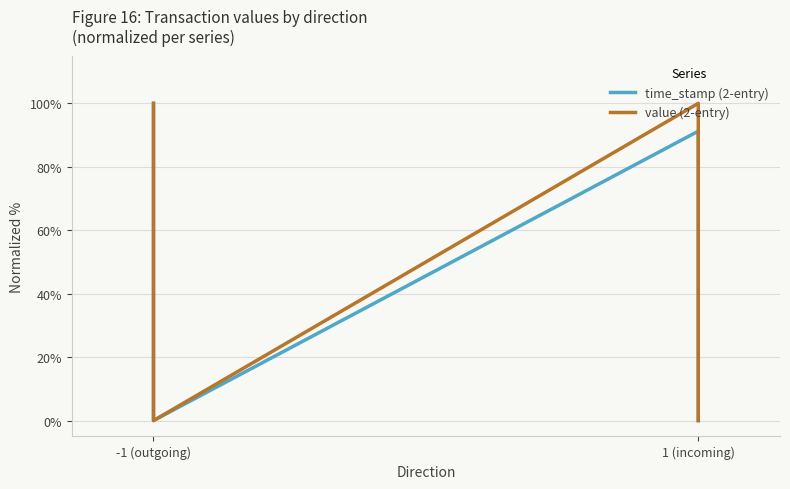

Reading right to left, list all the values displayed in this chart.

time_stamp (2-entry): 0.0	91.2	0.0	100.0
value (2-entry): 0.0	100.0	0.0	100.0